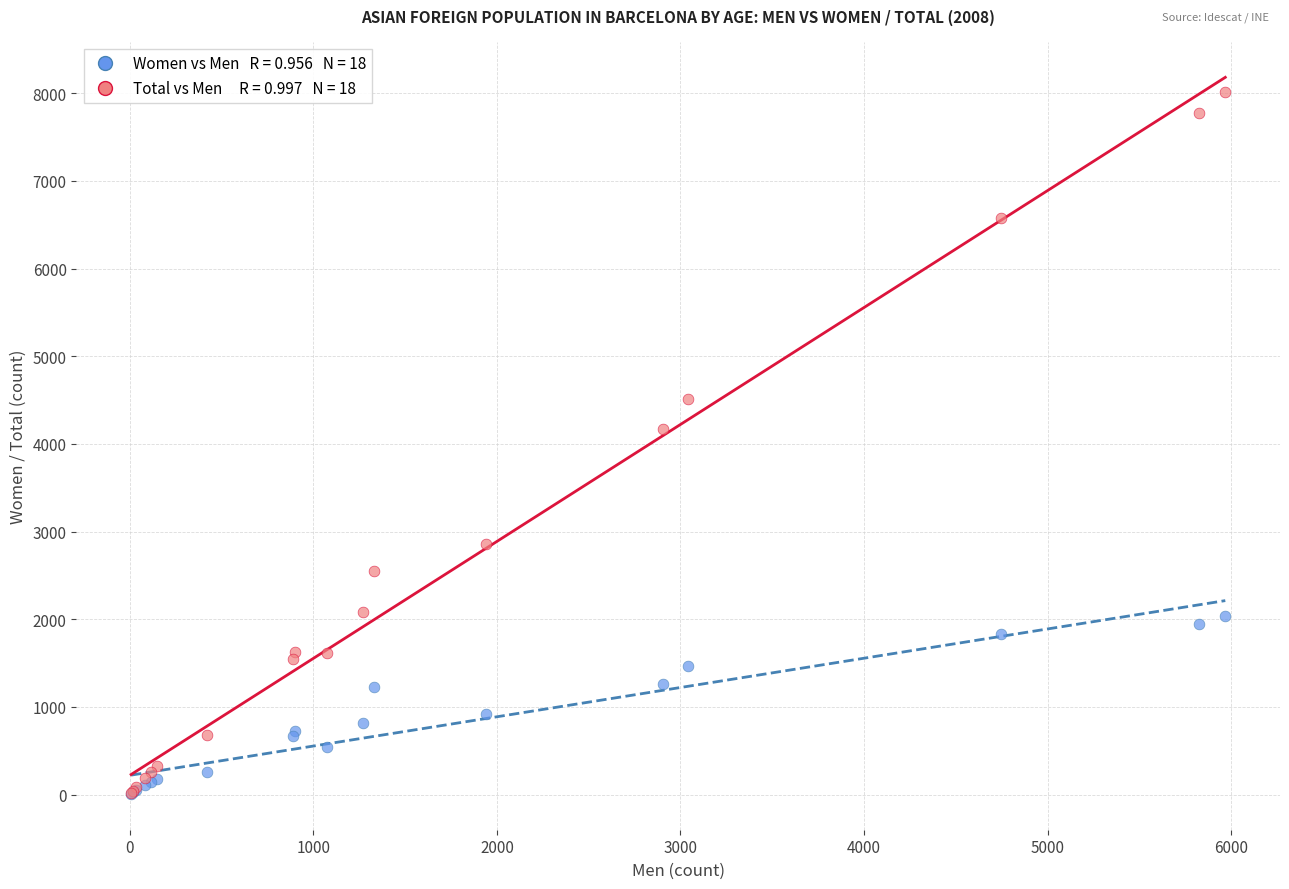

Across all series, what Y value is closest to 4009?

4170